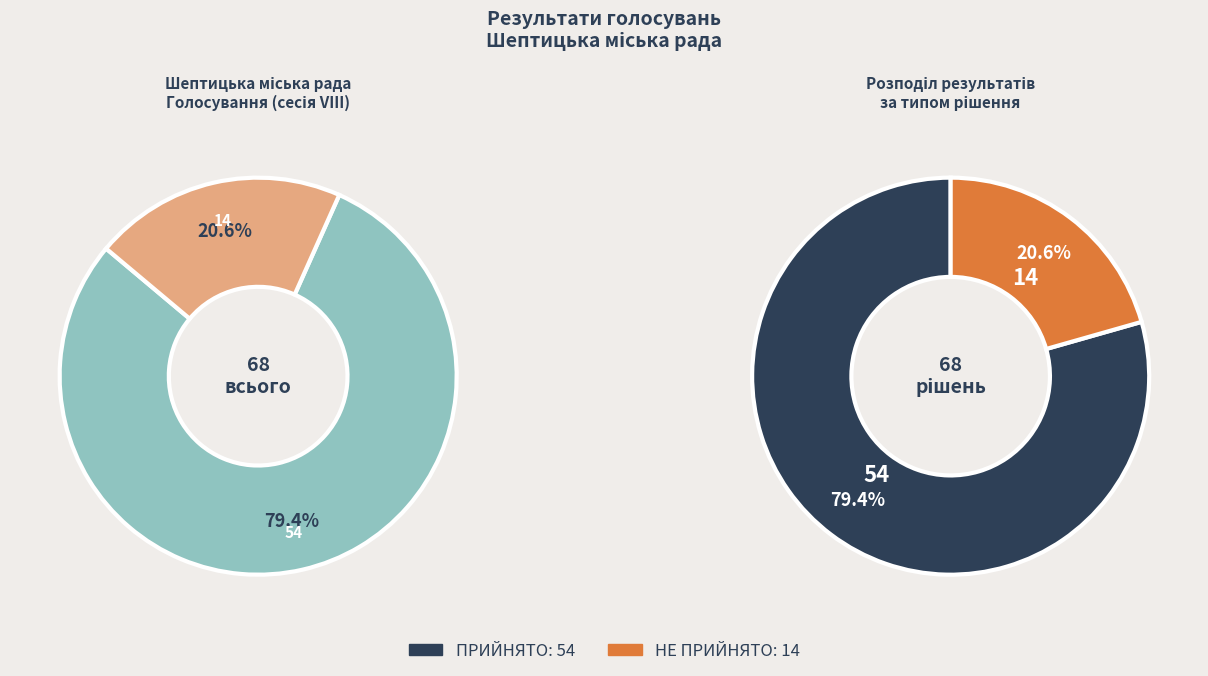

True or false: НЕ ПРИЙНЯТО accounts for 21% of the total.

True